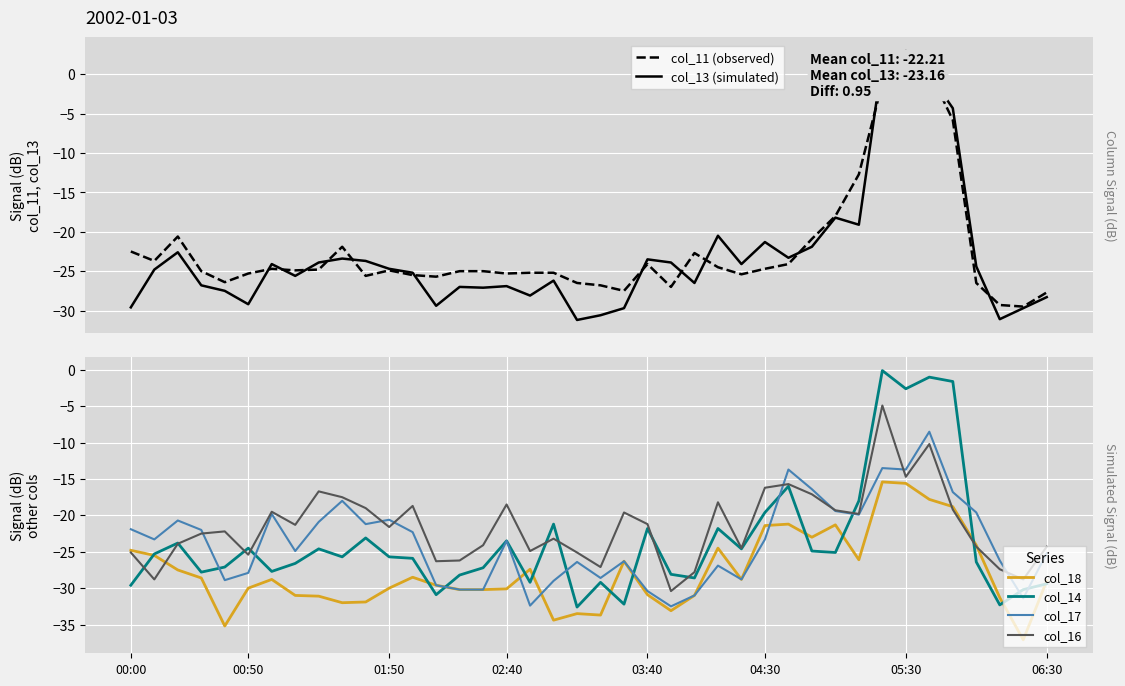

Is the value of col_16 at 04:30 greater than the value of col_18 at 06:30?

Yes